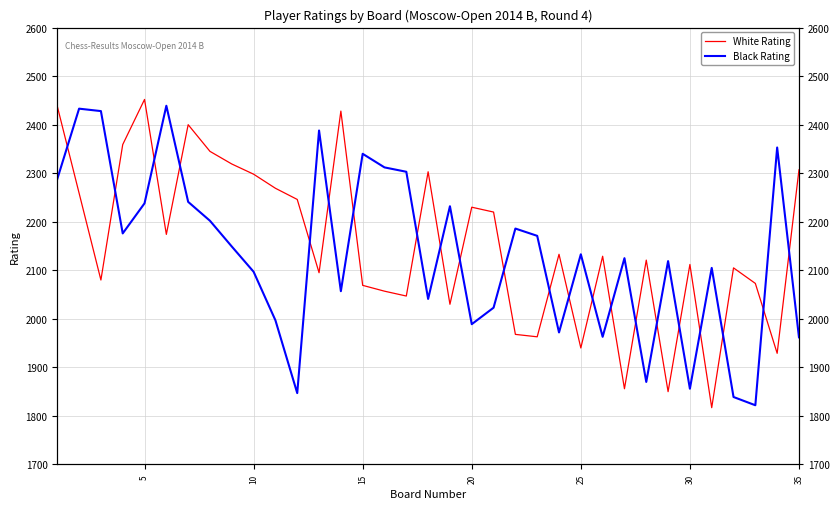

The value of Black Rating at 11 is 1188. True or false?

False